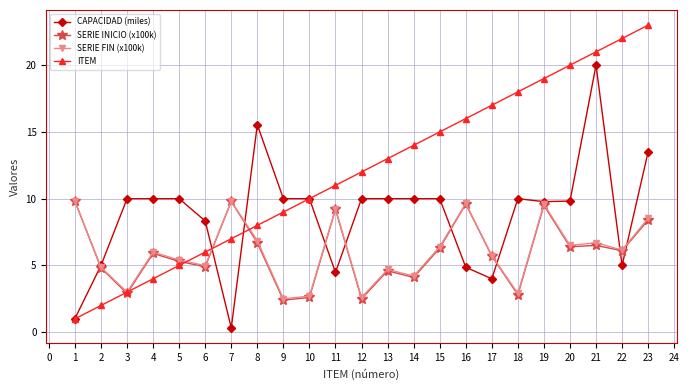

What is the total value across all series at 2?

16.7